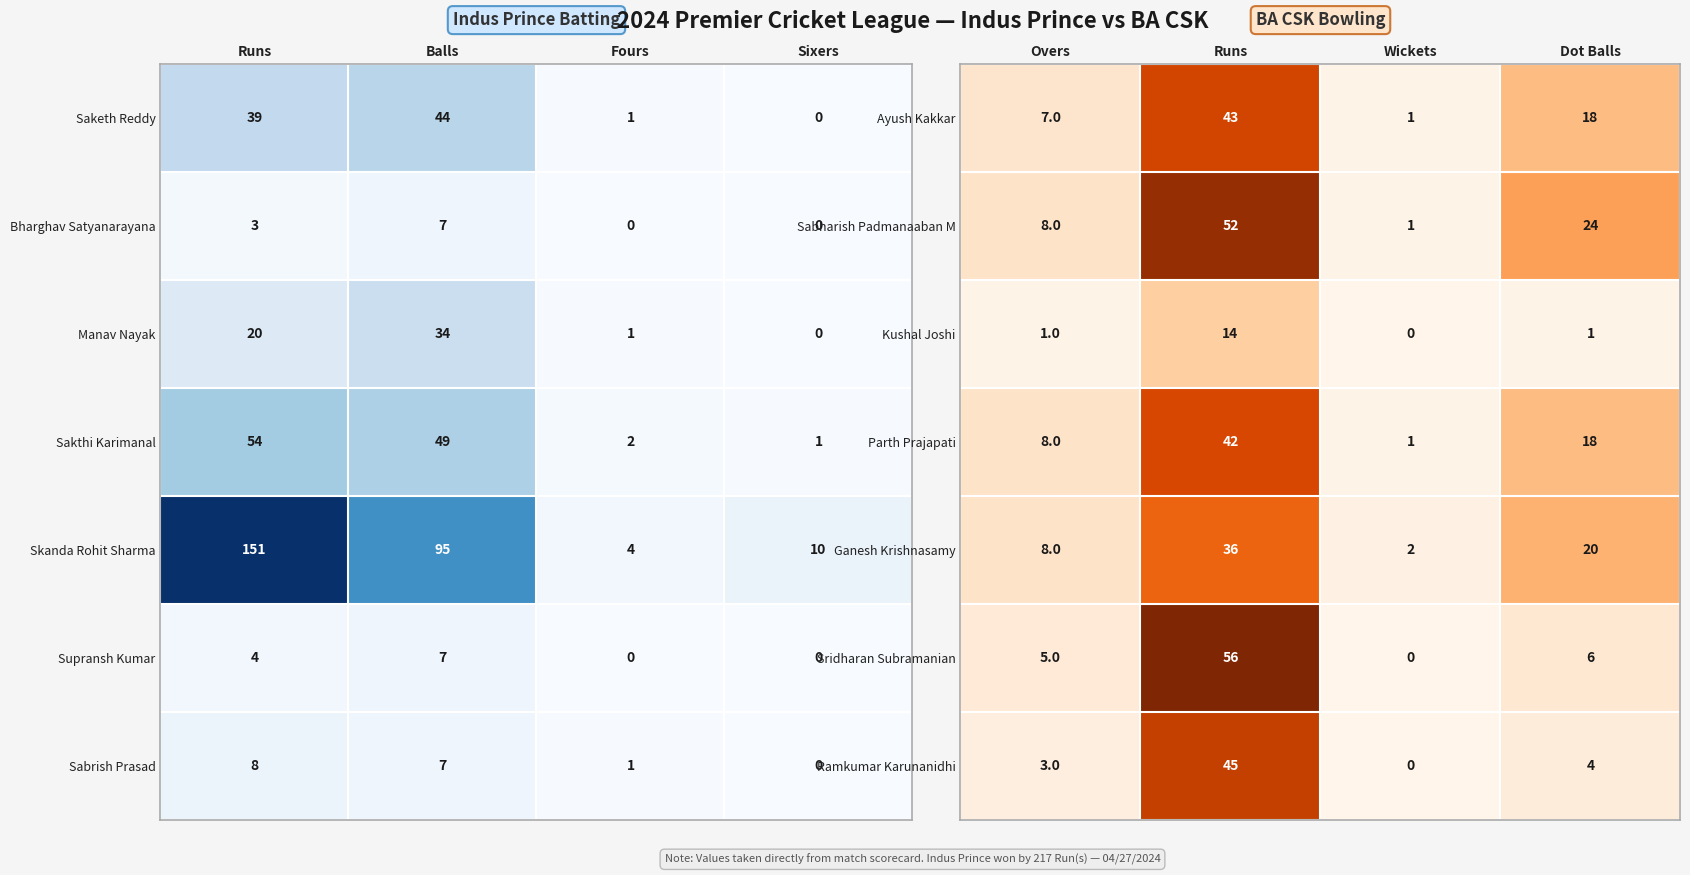

At which label does Ganesh Krishnasamy reach its peak?

Runs